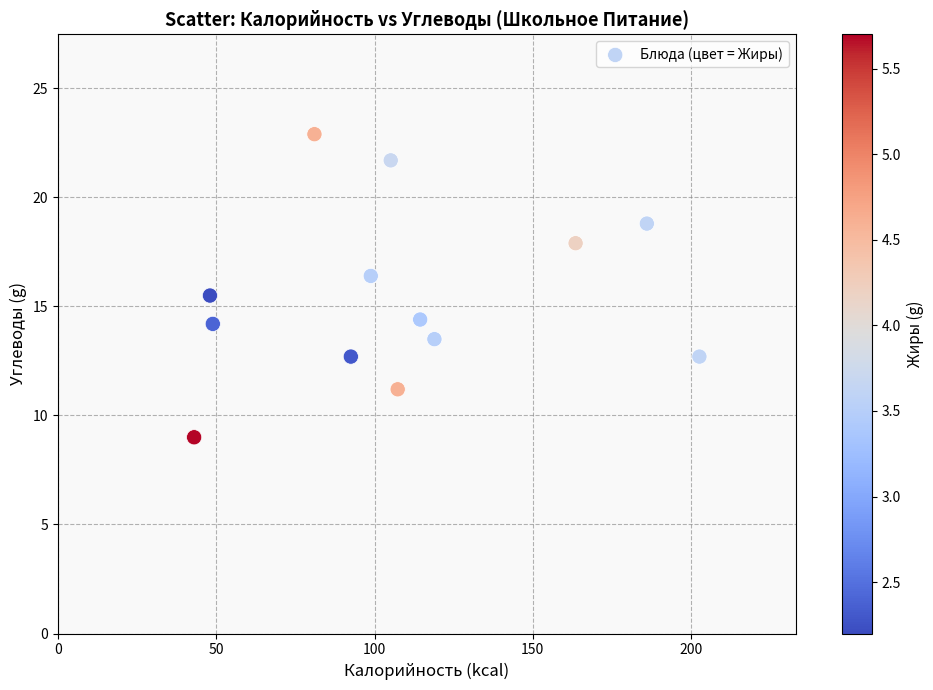

What is the range of X values (max minus min)?

159.6